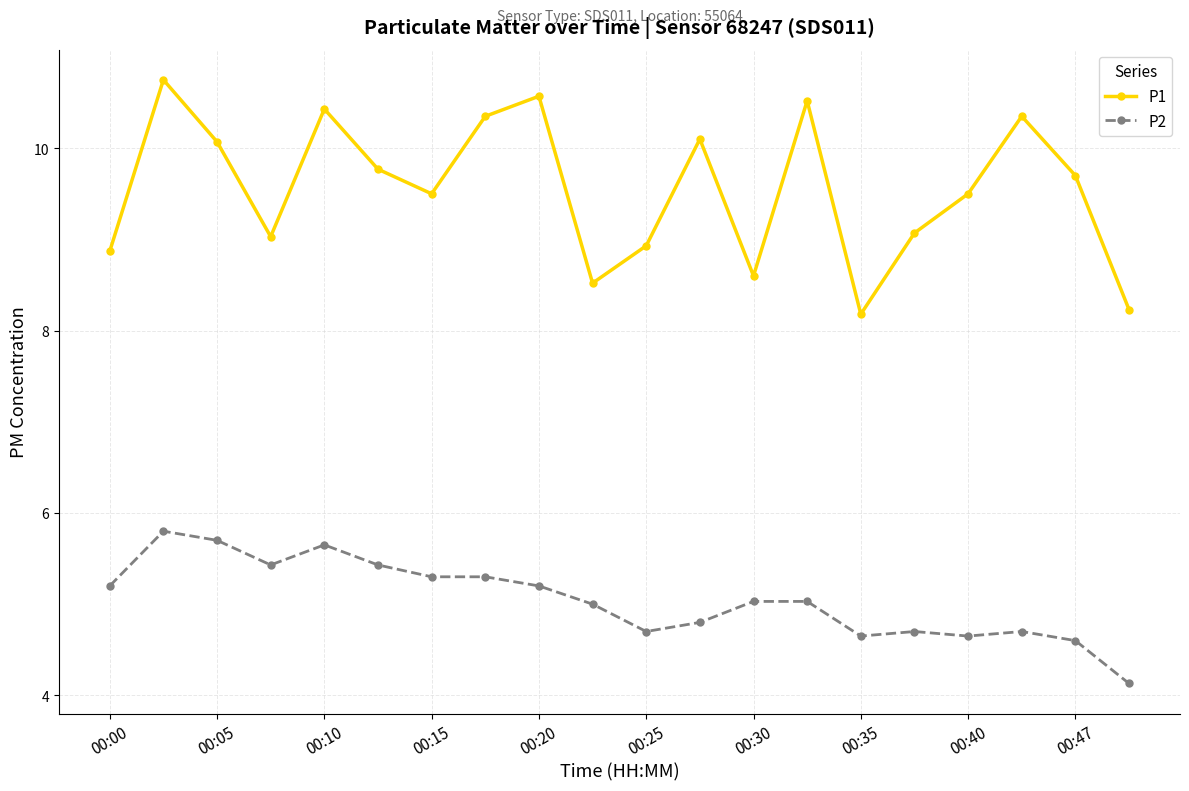

How many interior local valleys does the P1 series have?

5